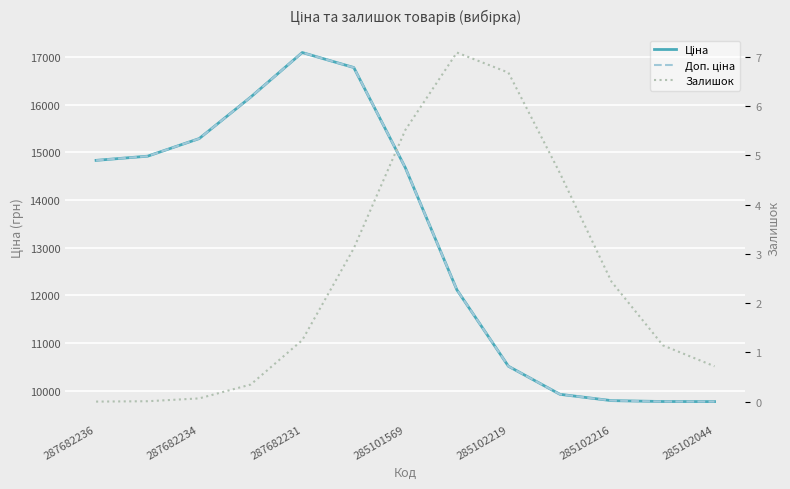

True or false: Доп. ціна and Залишок intersect in this chart.

False